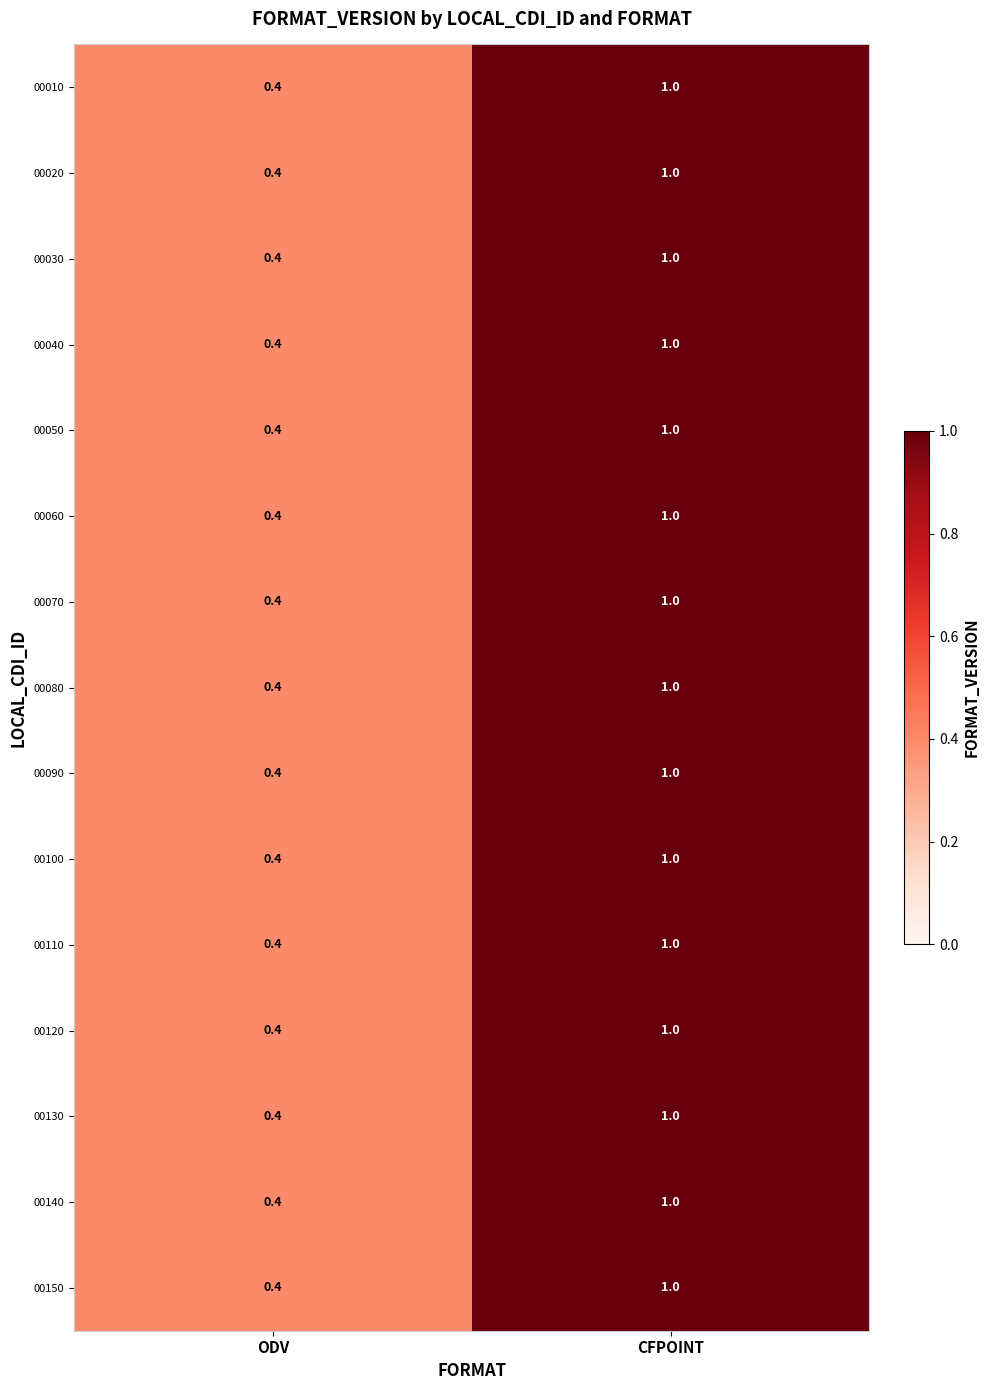

At which category is the sum across all series the highest?

CFPOINT